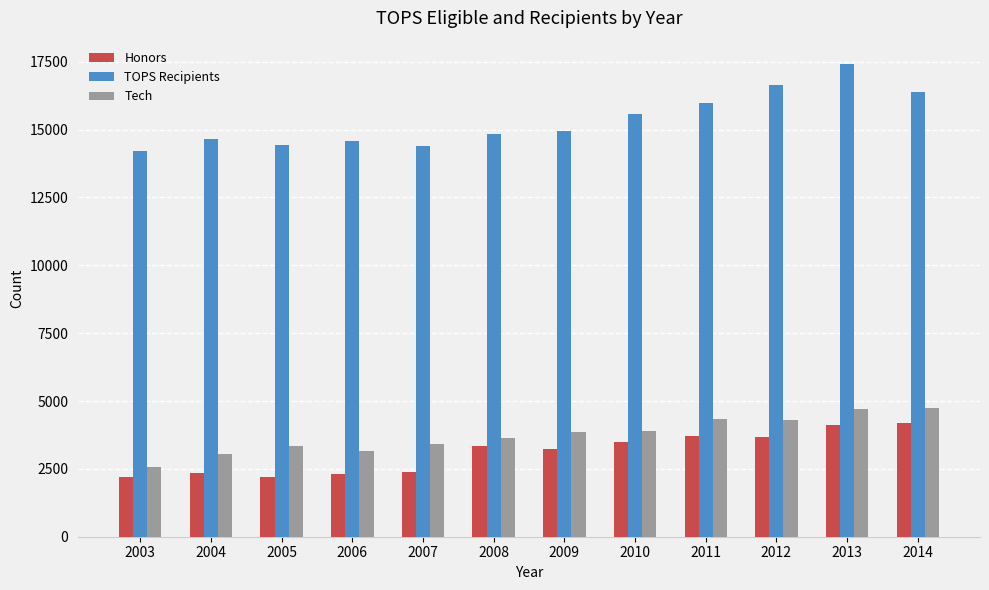

What is the spread (max minus min) of values at 2007?

12037